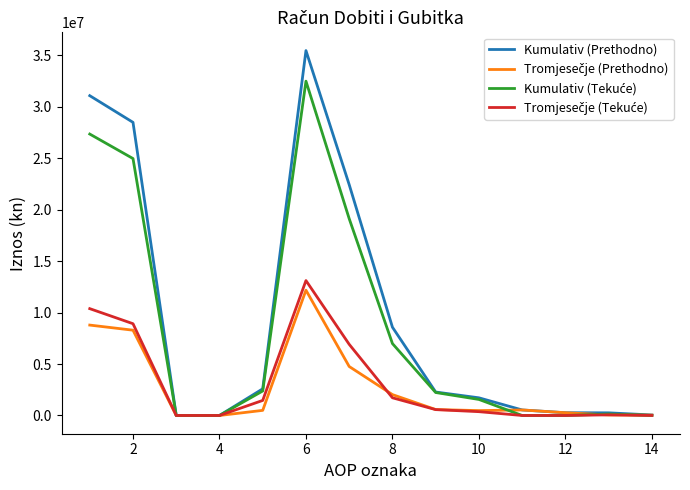

Which series has the largest range (max minus min)?

Kumulativ (Prethodno)